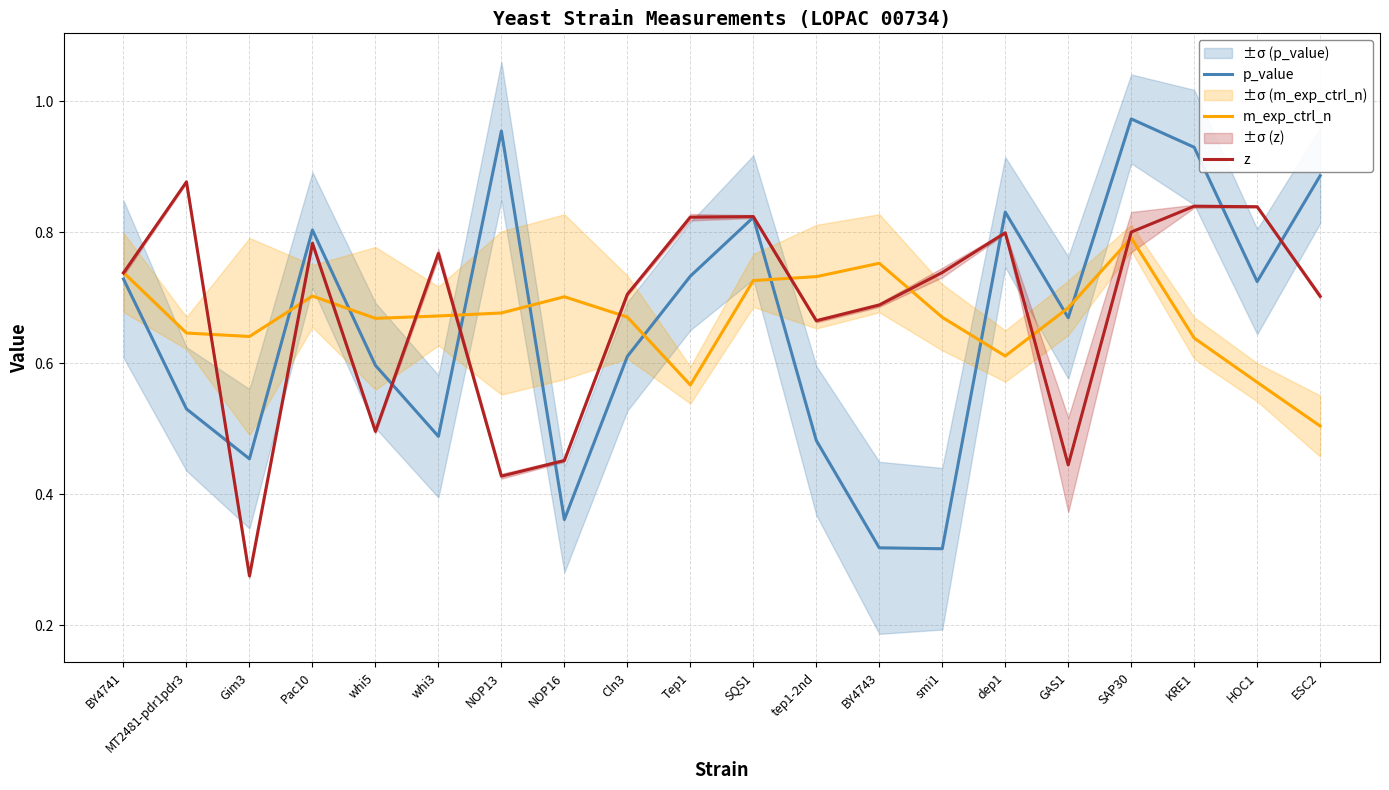

What is the average value of the z series?

0.7